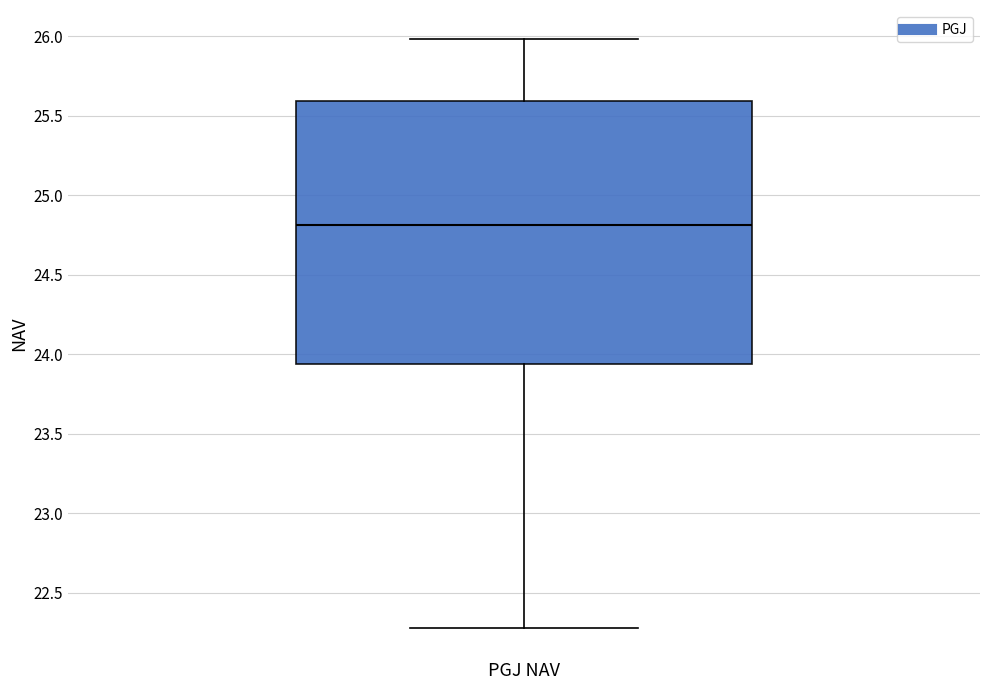

Transcribe this box plot: give where the median line is, the range the box spans, and where the two whiskers end, as read against the y-axis. The values are not printed on the chart, so give them approximately, as read against the axis.

median 24.80, box 23.95 to 25.60, whiskers 22.30 to 26.00